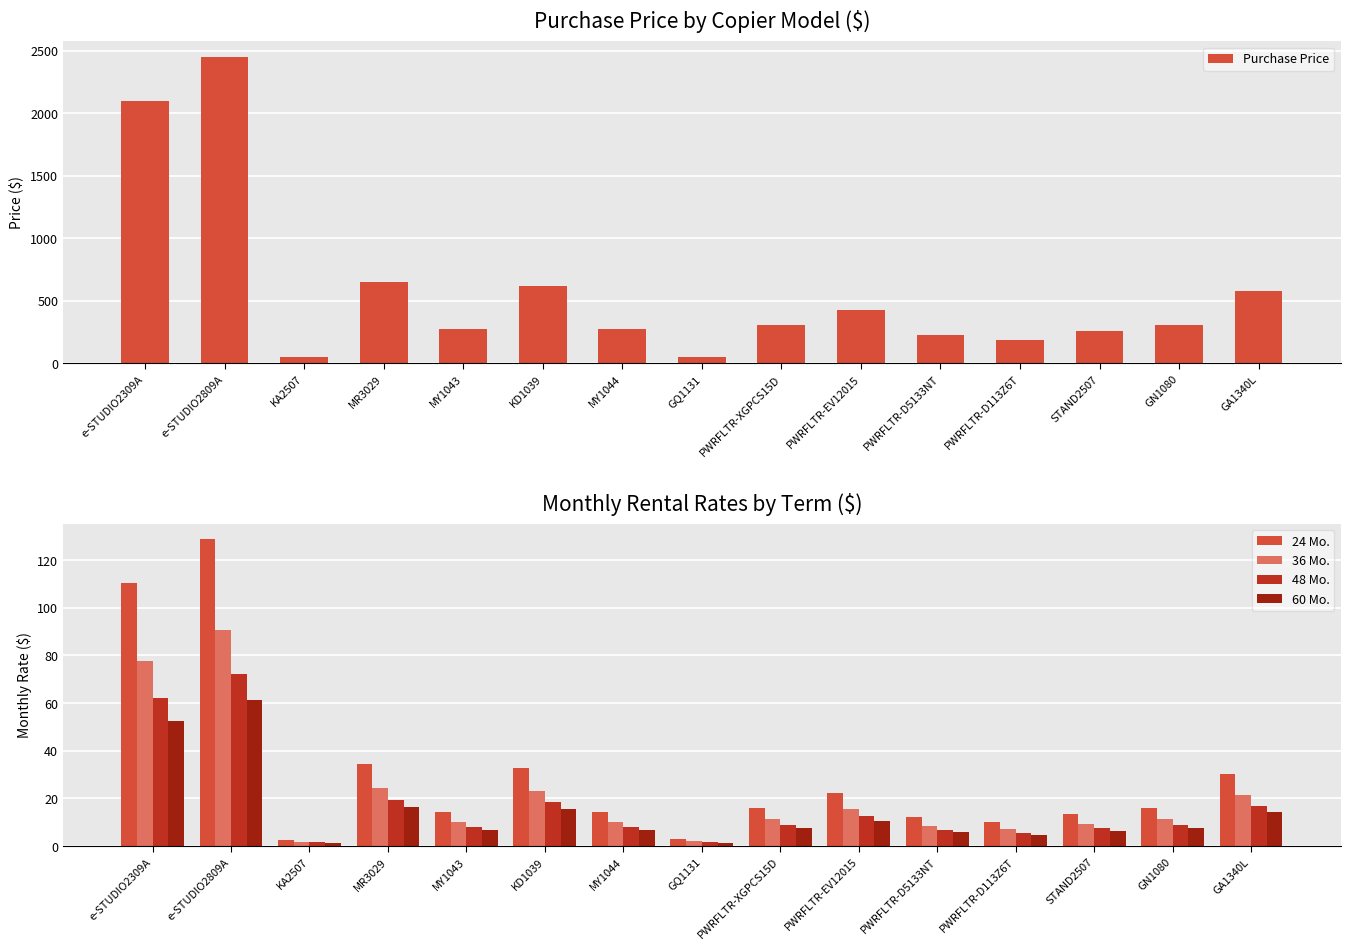

Which series has the widest spread of values?

Purchase Price